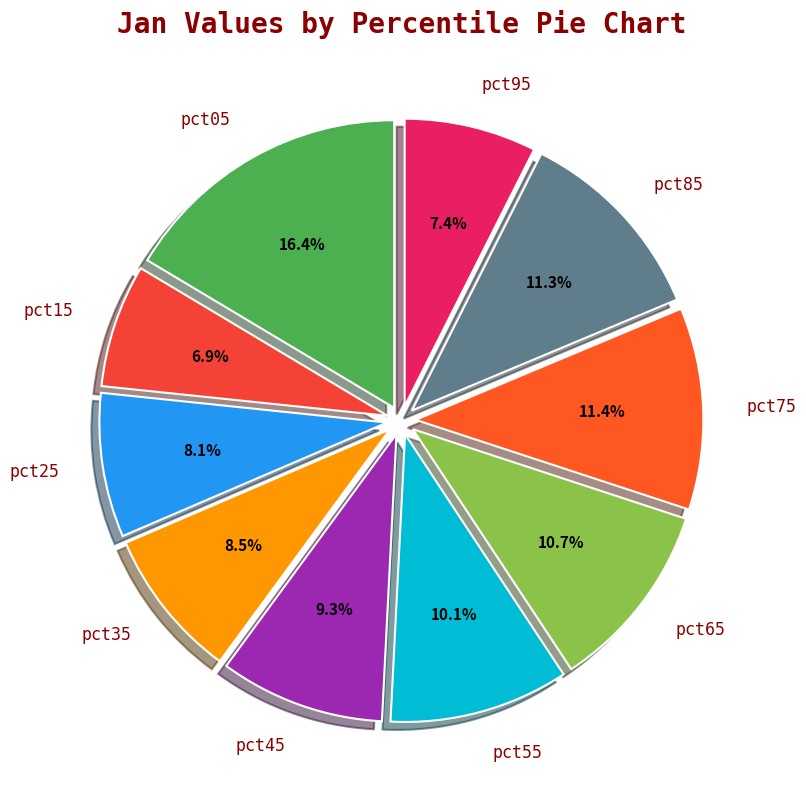

What percentage is the pct95 slice, to the nearest percent?

7%